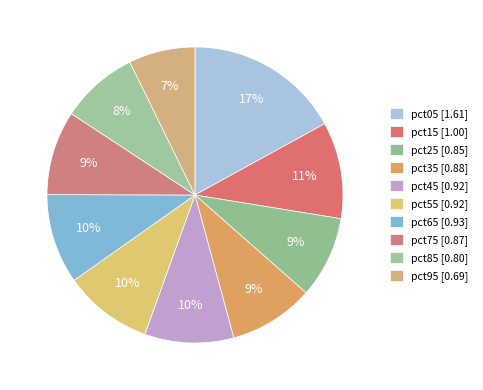

What is the smallest slice in the pie chart?

pct95